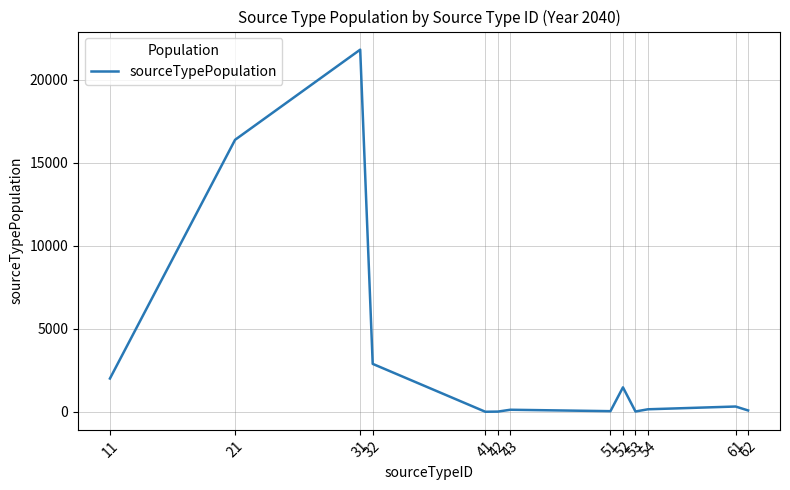

How many distinct data groups are displayed?

1